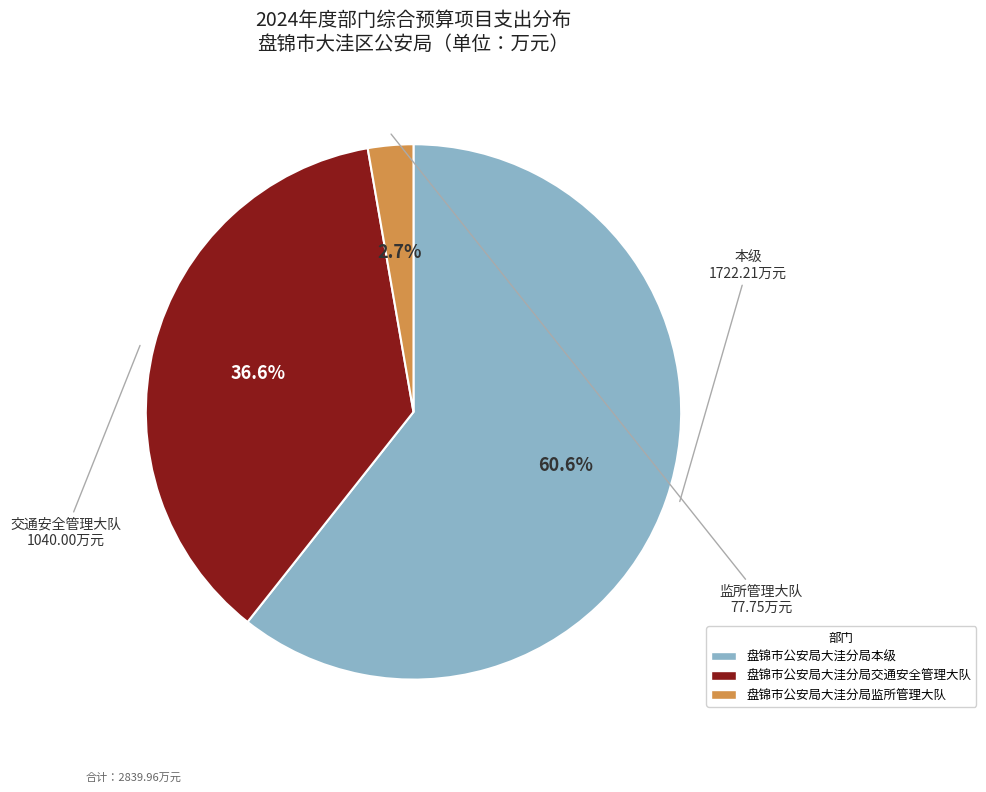

How many segments does this pie chart have?

3